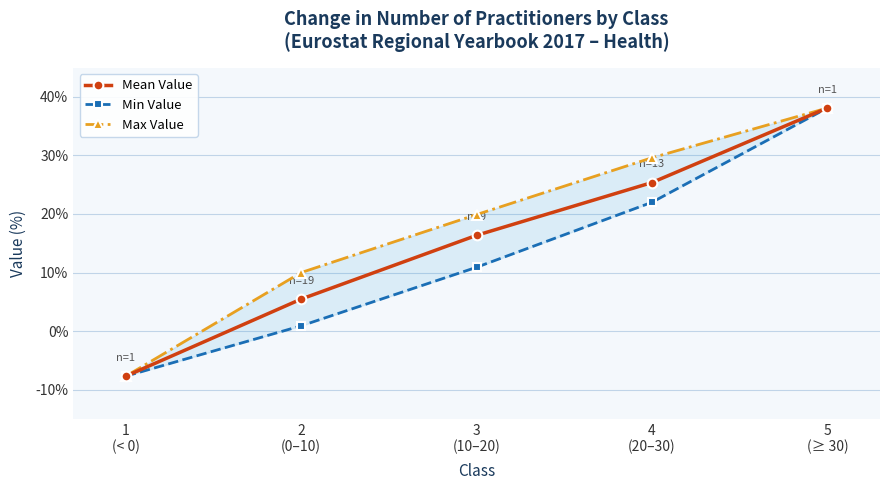

The value of Max Value at 3
(10–20) is 35.1. True or false?

False